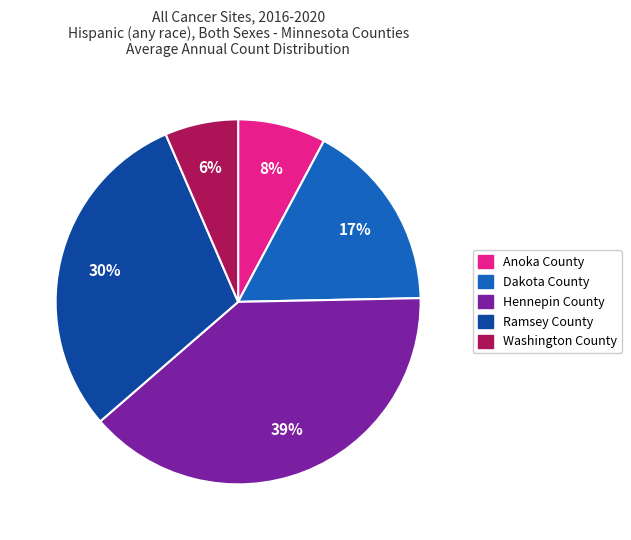

What percentage is the Washington County slice, to the nearest percent?

6%